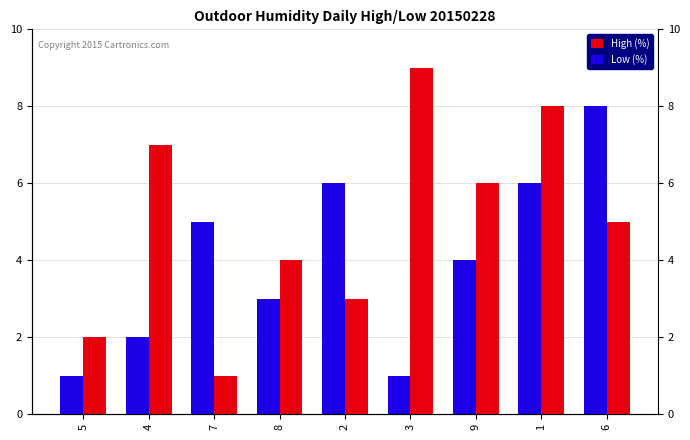

What is the difference between the Low (%) values at 7 and 4?

3